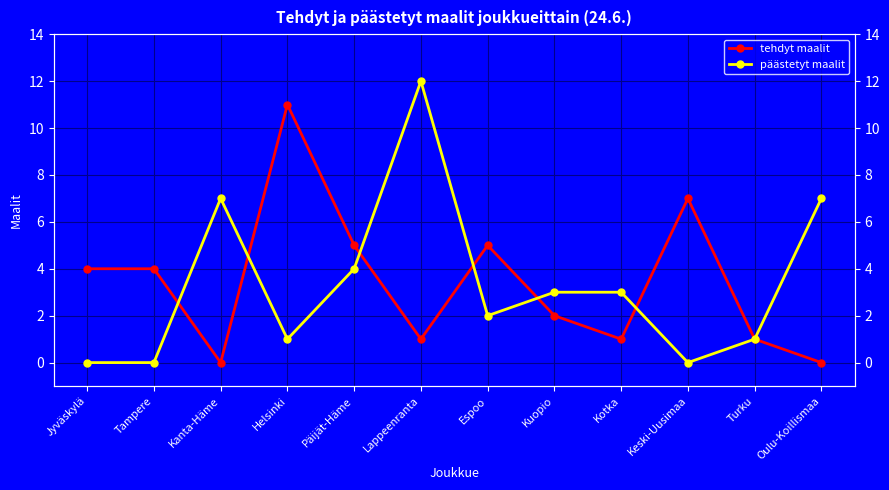

What is the highest value of the tehdyt maalit series?

11